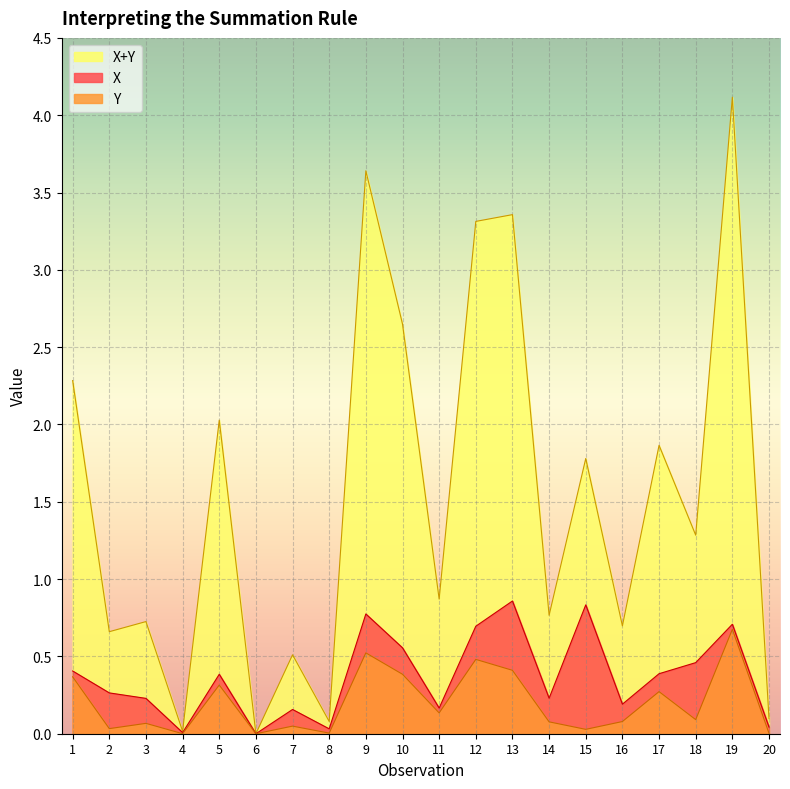

How many series are shown in this chart?

3